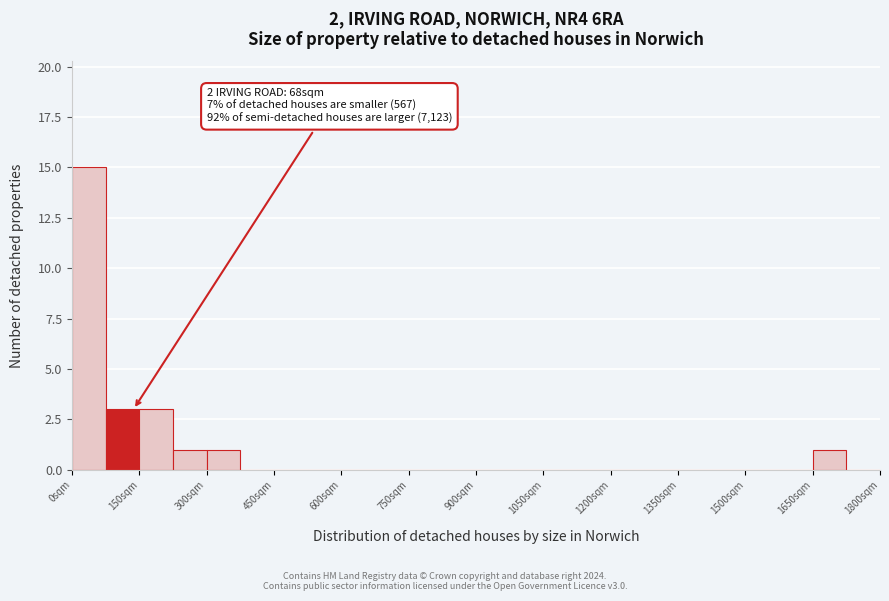

Around what value on the x-axis is the tallest bar? Give the approximate position of its centre, as read against the axis.

40